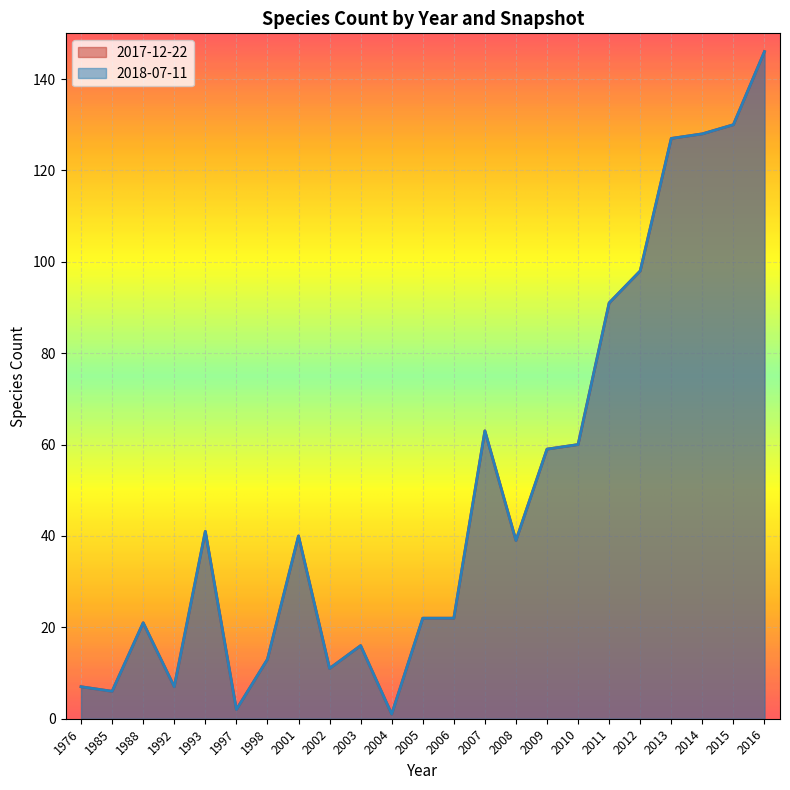

What are all the series names shown in the legend?

2017-12-22, 2018-07-11